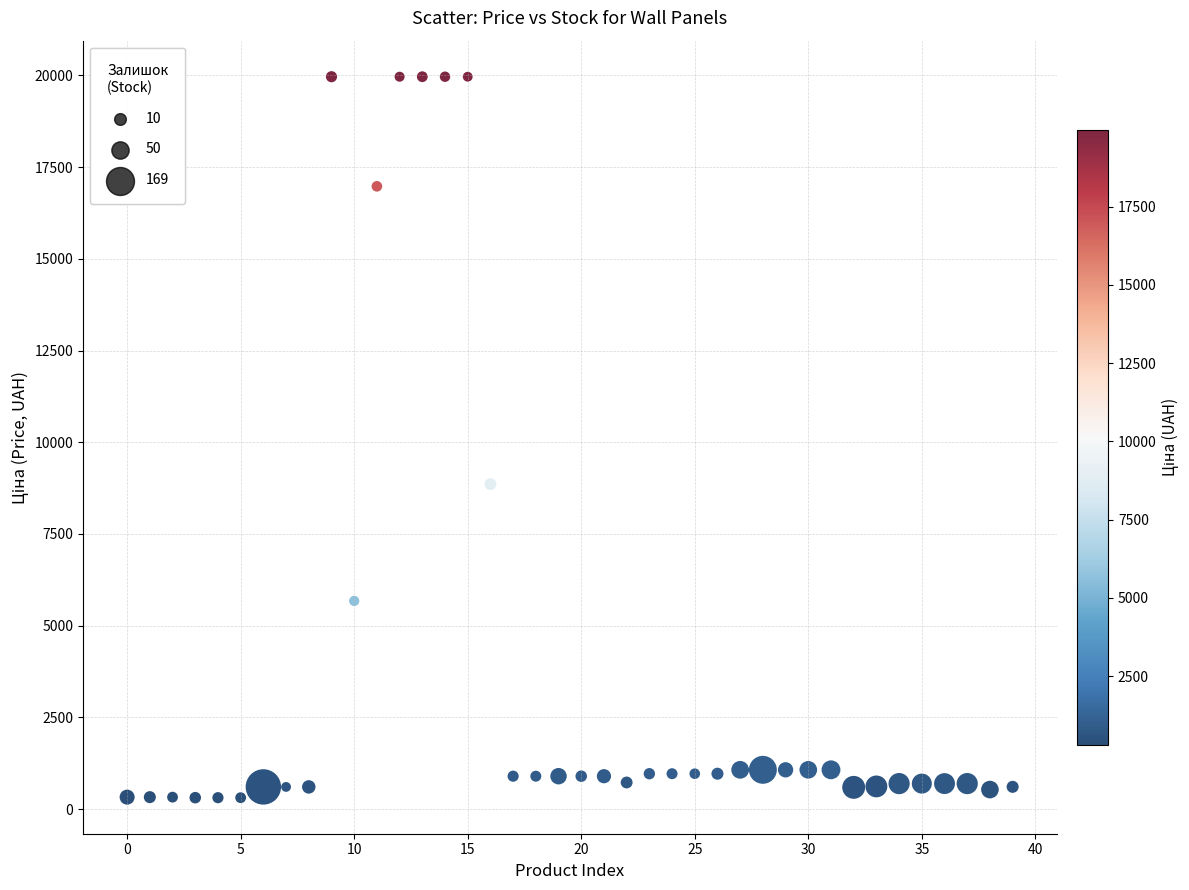

What Y value in the scatter plot is closest to 10137?

8856.7